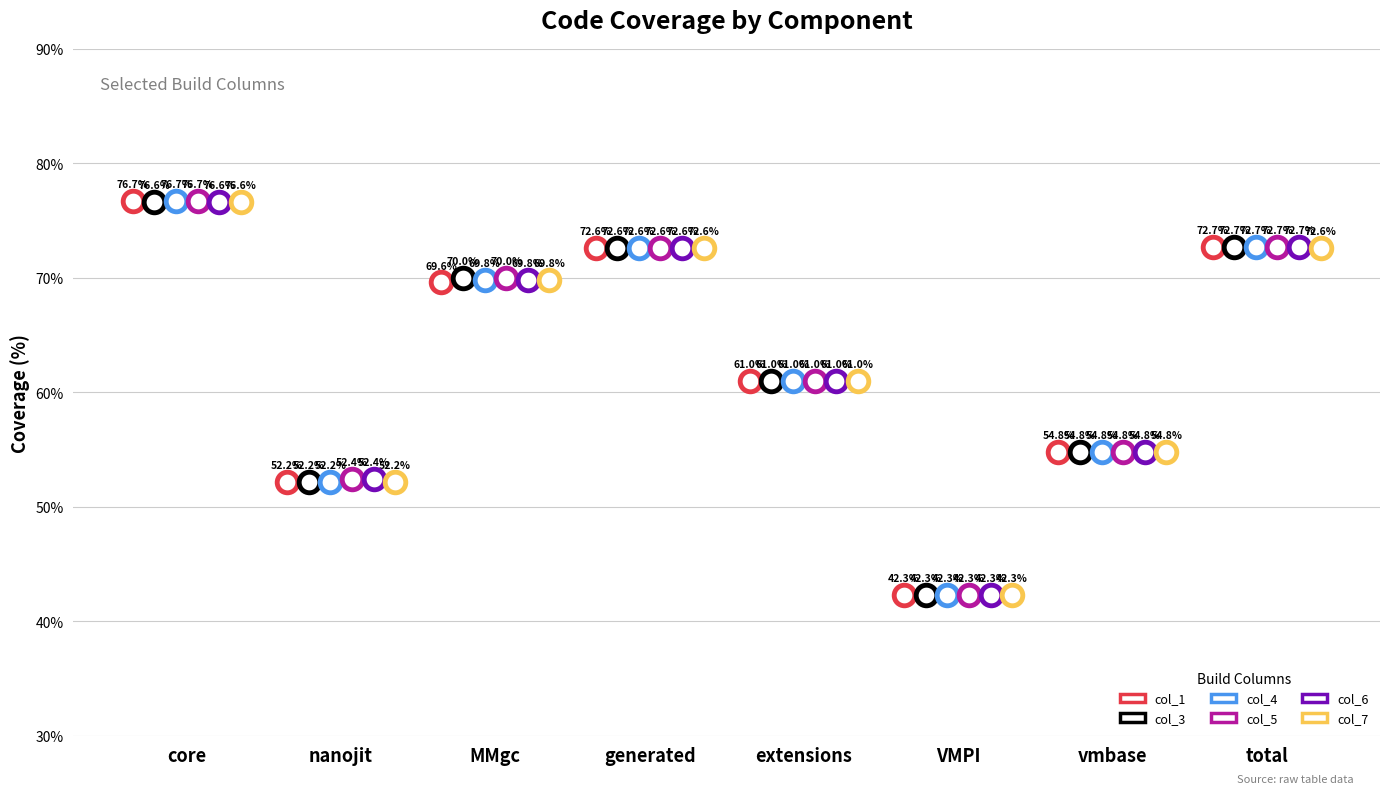

Which series contains the highest Y value?

col_1